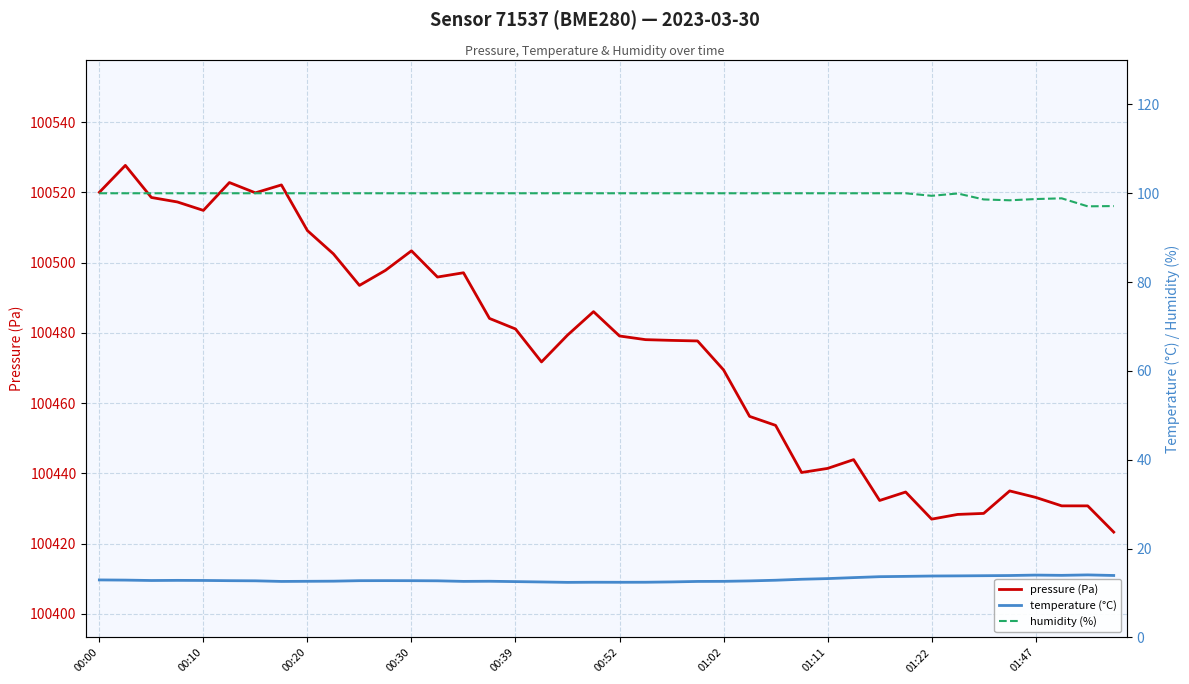

True or false: pressure (Pa) has a value of 100509.1 at 00:20.

True